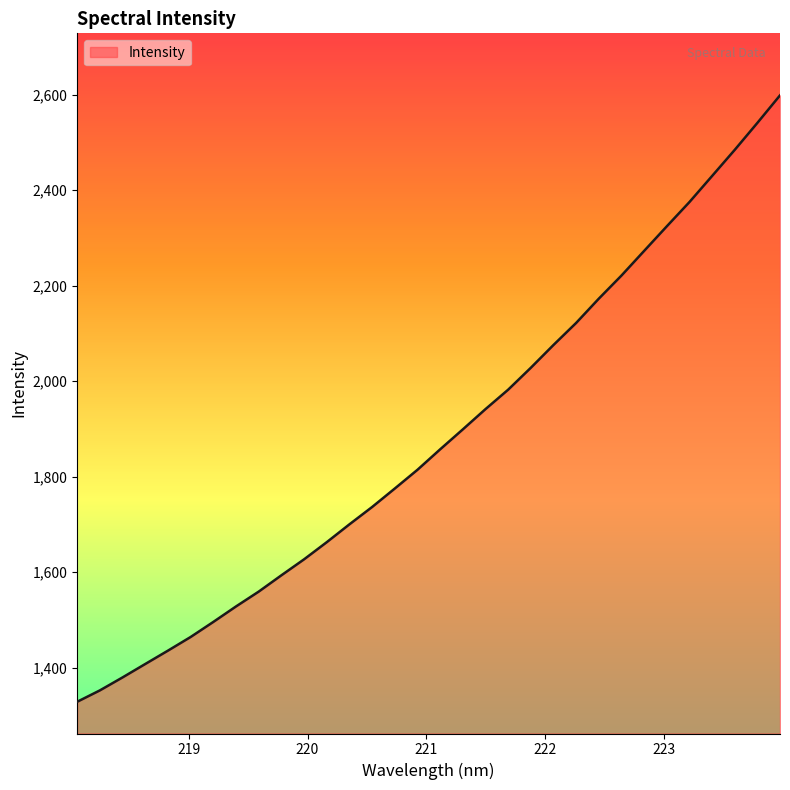

What is the difference between the maximum and minimum values?

1270.3